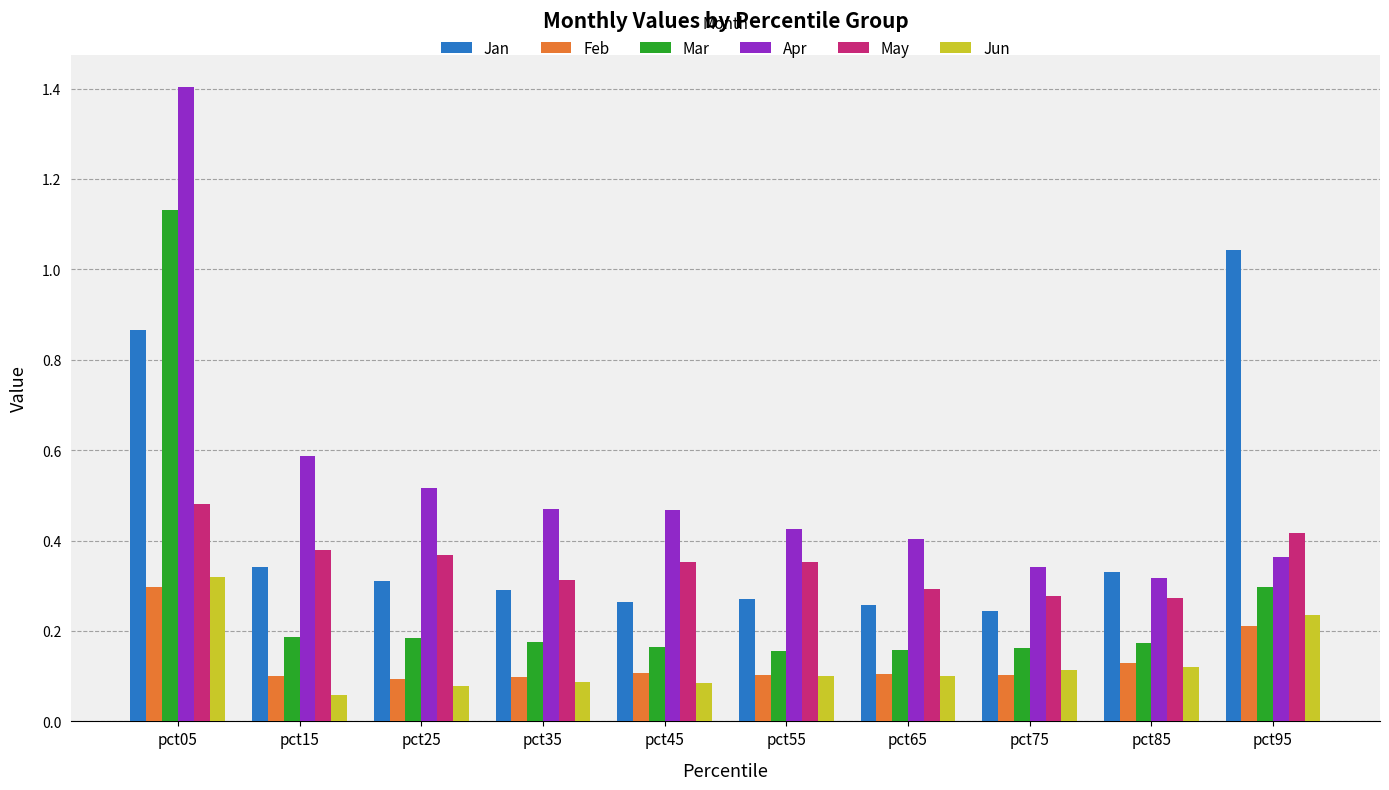

Which series changed the most between pct05 and pct45?

Mar